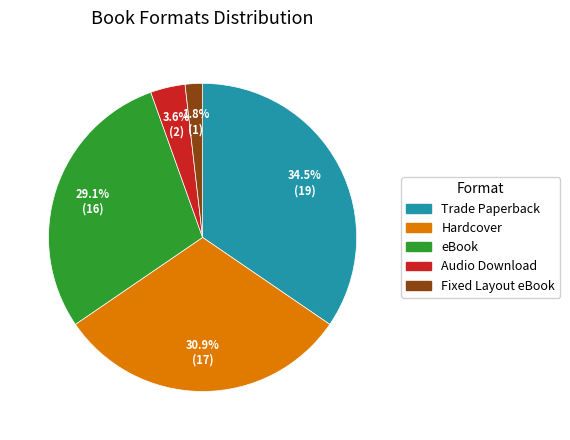

Between Audio Download and Hardcover, which is larger?

Hardcover